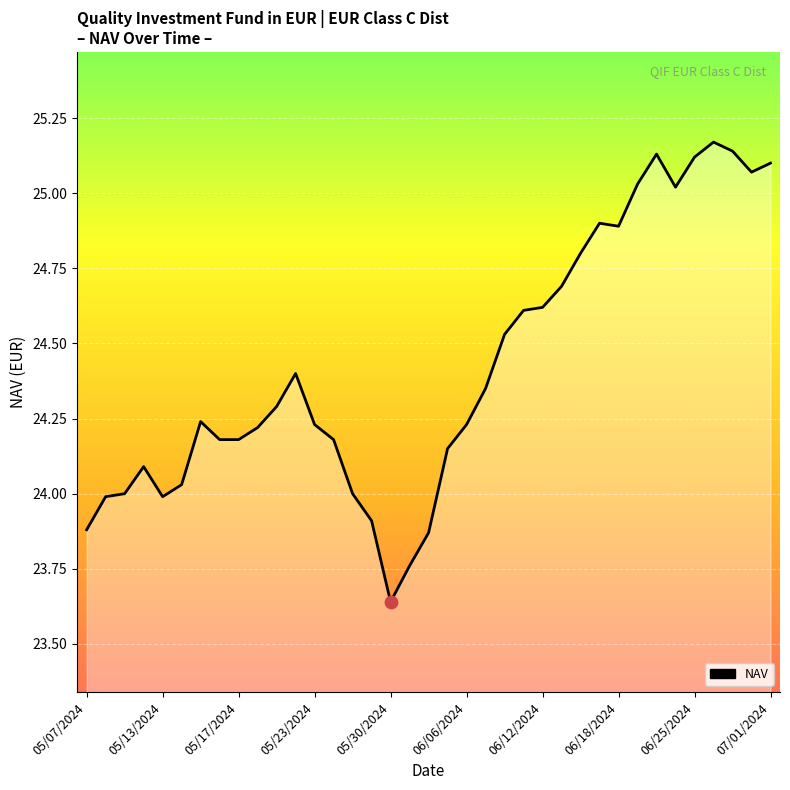

Is it true that the value at 05/13/2024 is 11.9?

False